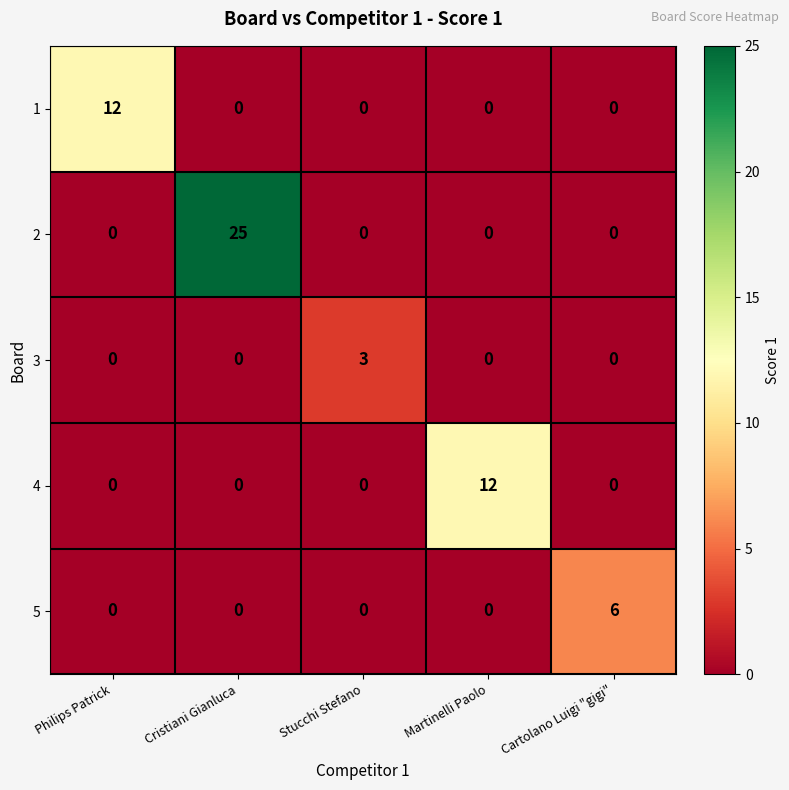

Which series has the largest range (max minus min)?

2